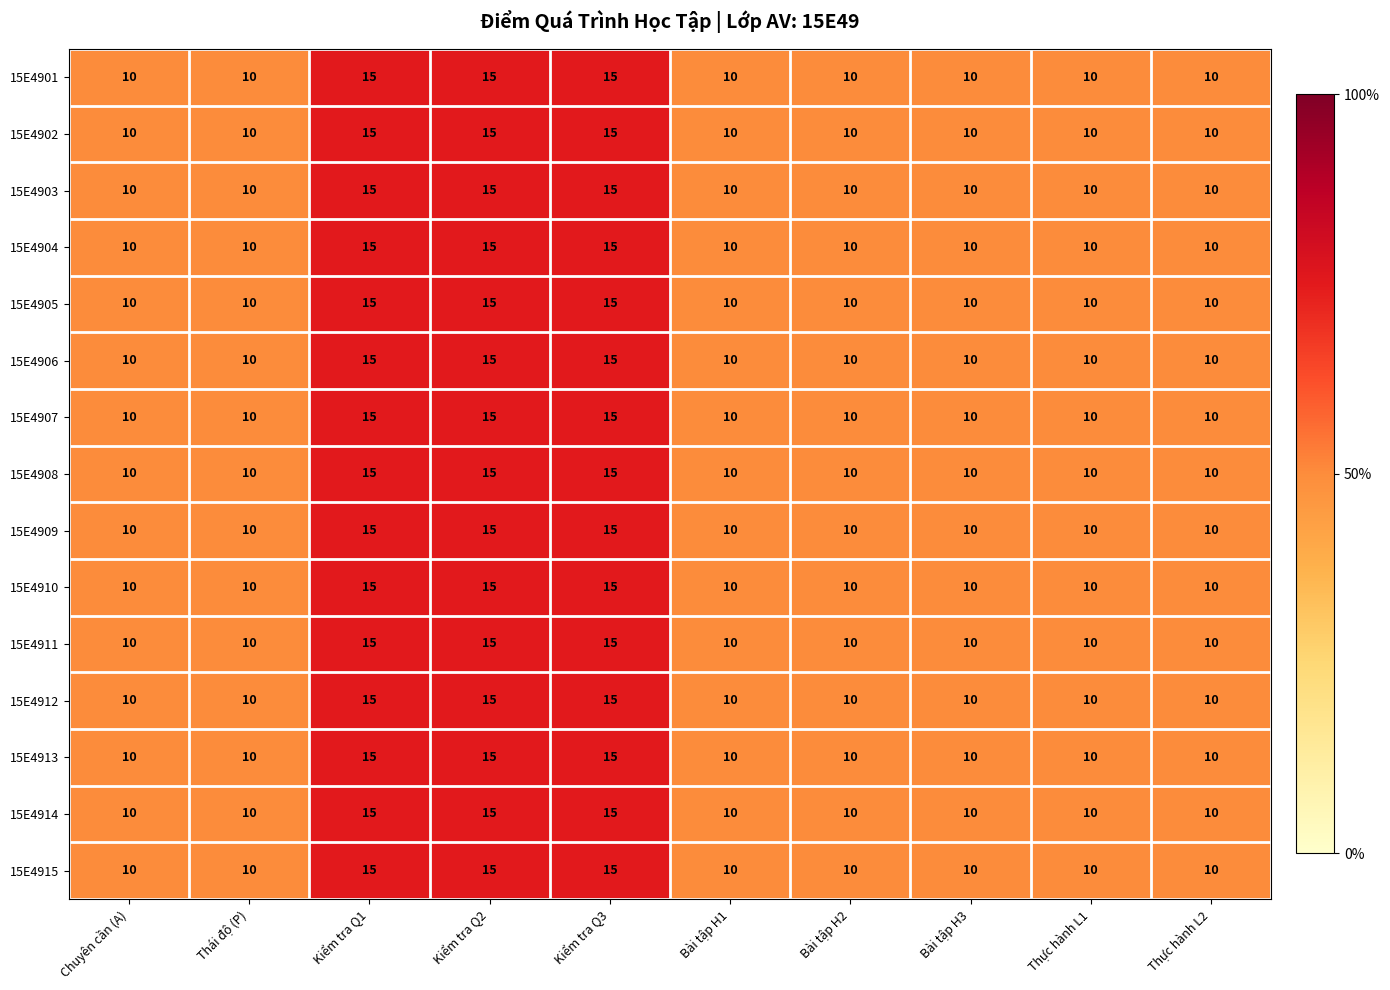

How many distinct data groups are displayed?

15